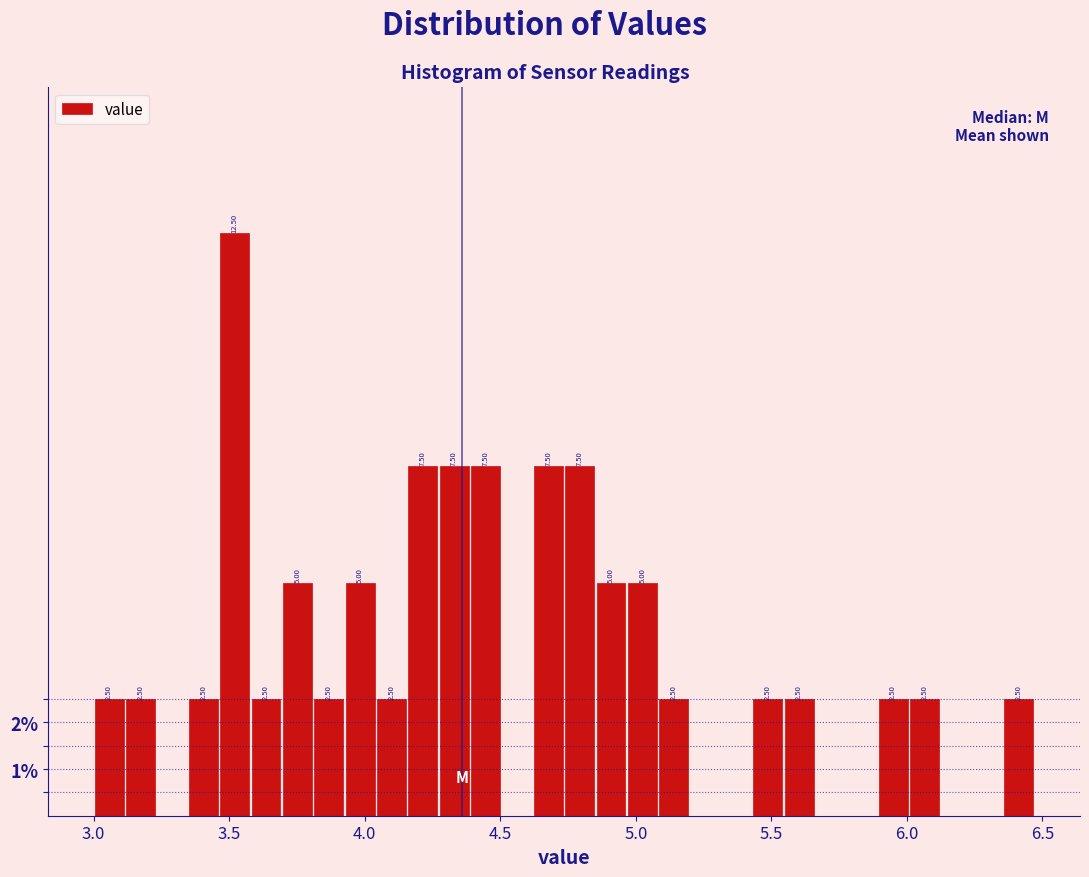

Read against the x-axis, roughly where is the centre of the tallest bar?

3.50